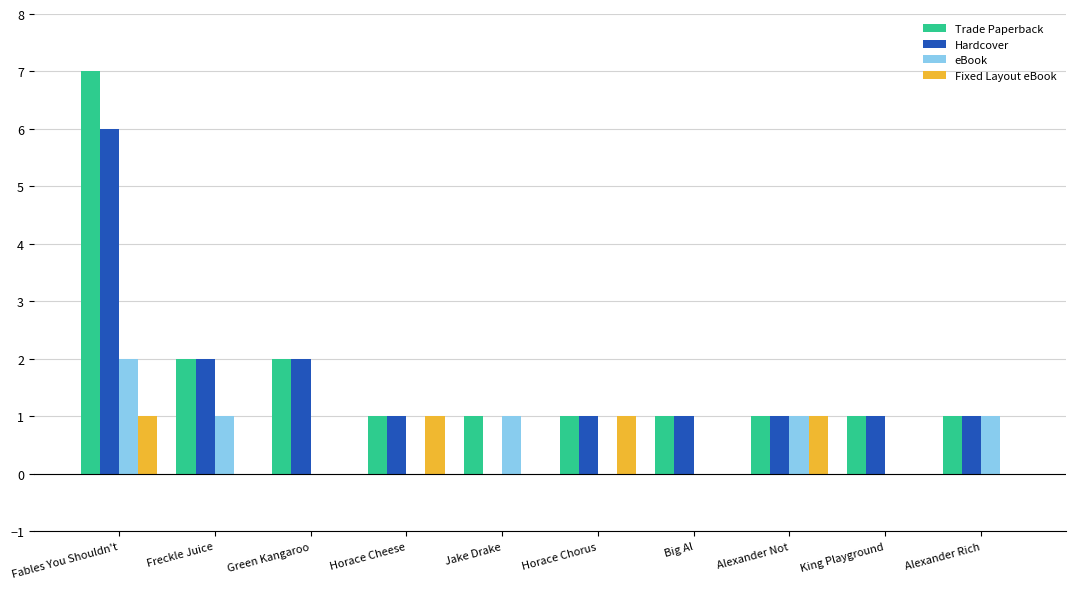

What is the maximum value shown in the chart?

7